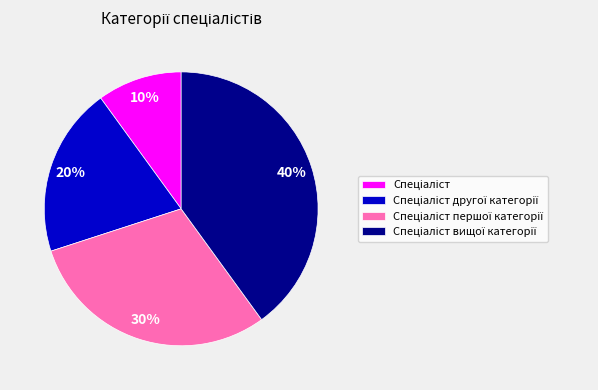

To the nearest percent, what is the average slice percentage?

25%